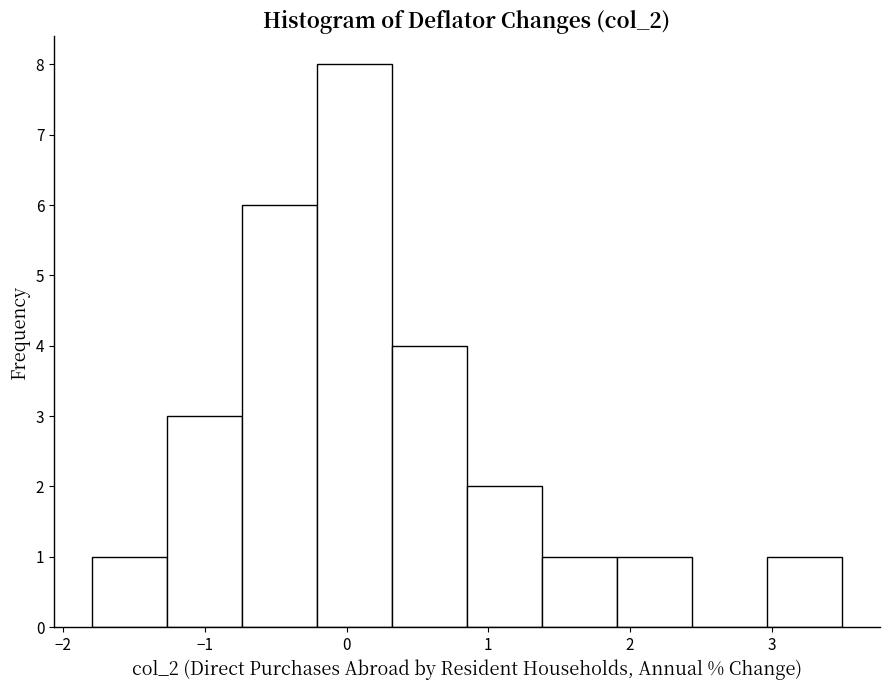

Reading left to right, list every bar in this chart as the range it spans on the x-axis followed by its height. Neither the bar edges nor the heights are printed on the chart, so give them approximately, as read against the axes.

-1.80 to -1.27: 1
-1.27 to -0.74: 3
-0.74 to -0.21: 6
-0.21 to 0.32: 8
0.32 to 0.85: 4
0.85 to 1.38: 2
1.38 to 1.91: 1
1.91 to 2.44: 1
2.44 to 2.97: 0
2.97 to 3.50: 1